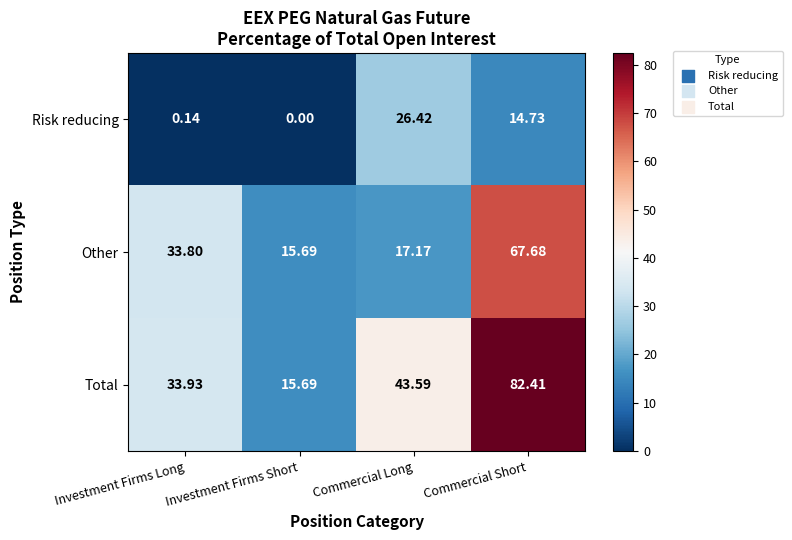

At which label is Risk reducing closest to 13?

Commercial Short